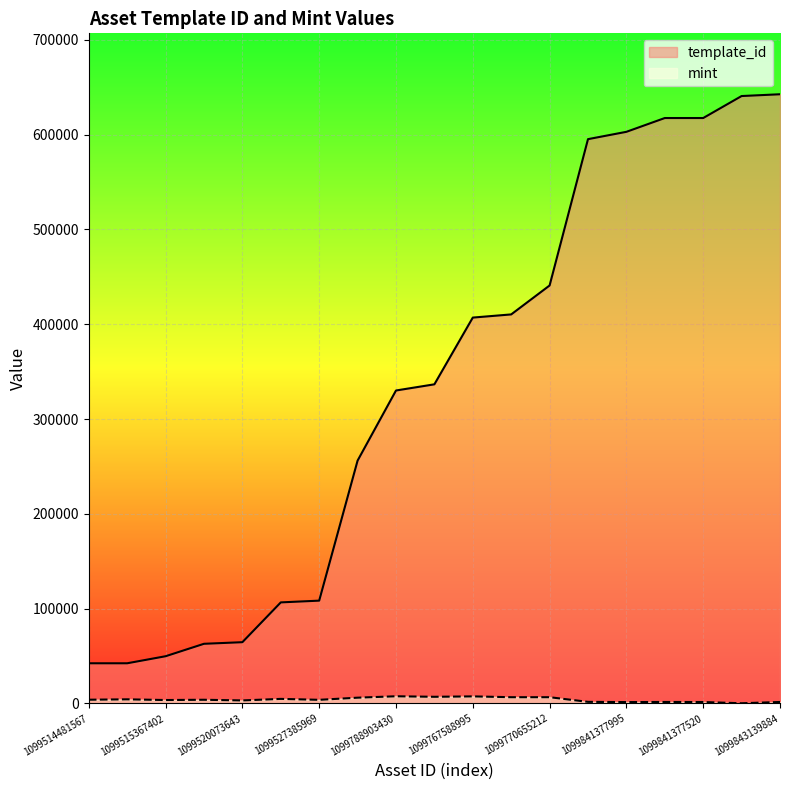

At which label does template_id first exceed 336643?

1099767588995